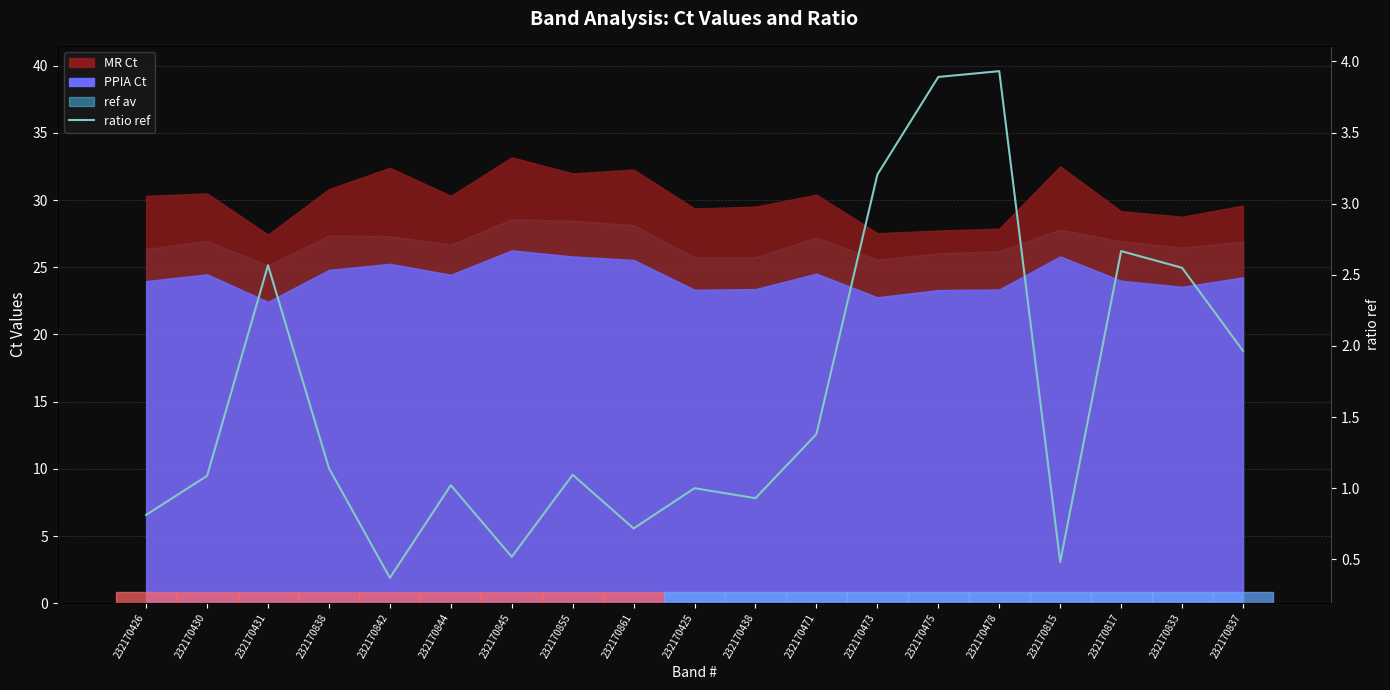

How many values are below 1?

6